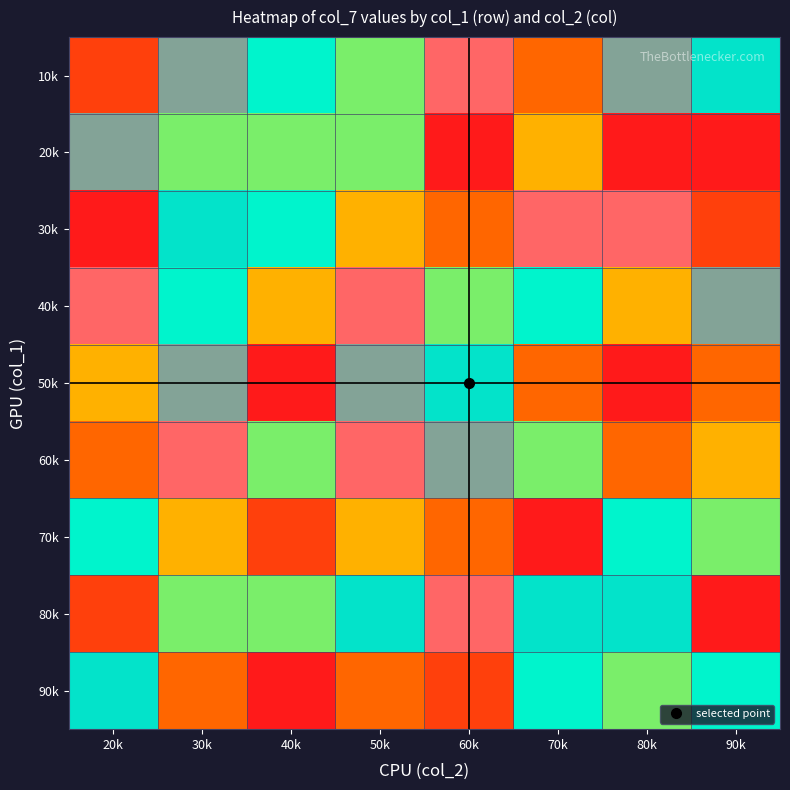

At which category is the sum across all series the highest?

30k